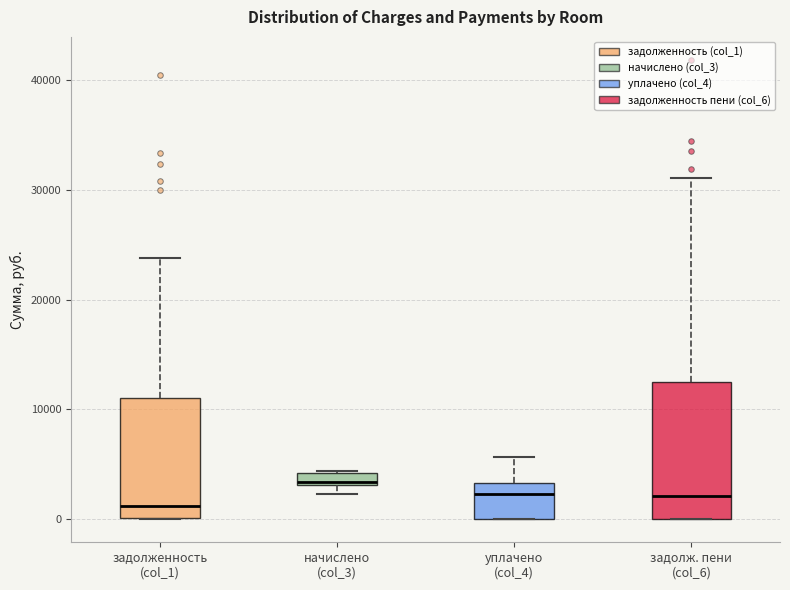

Where is the upper edge of the box for задолж. пени (col_6) on the y-axis? The values are not printed on the chart, so give them approximately, as read against the axis.

13000